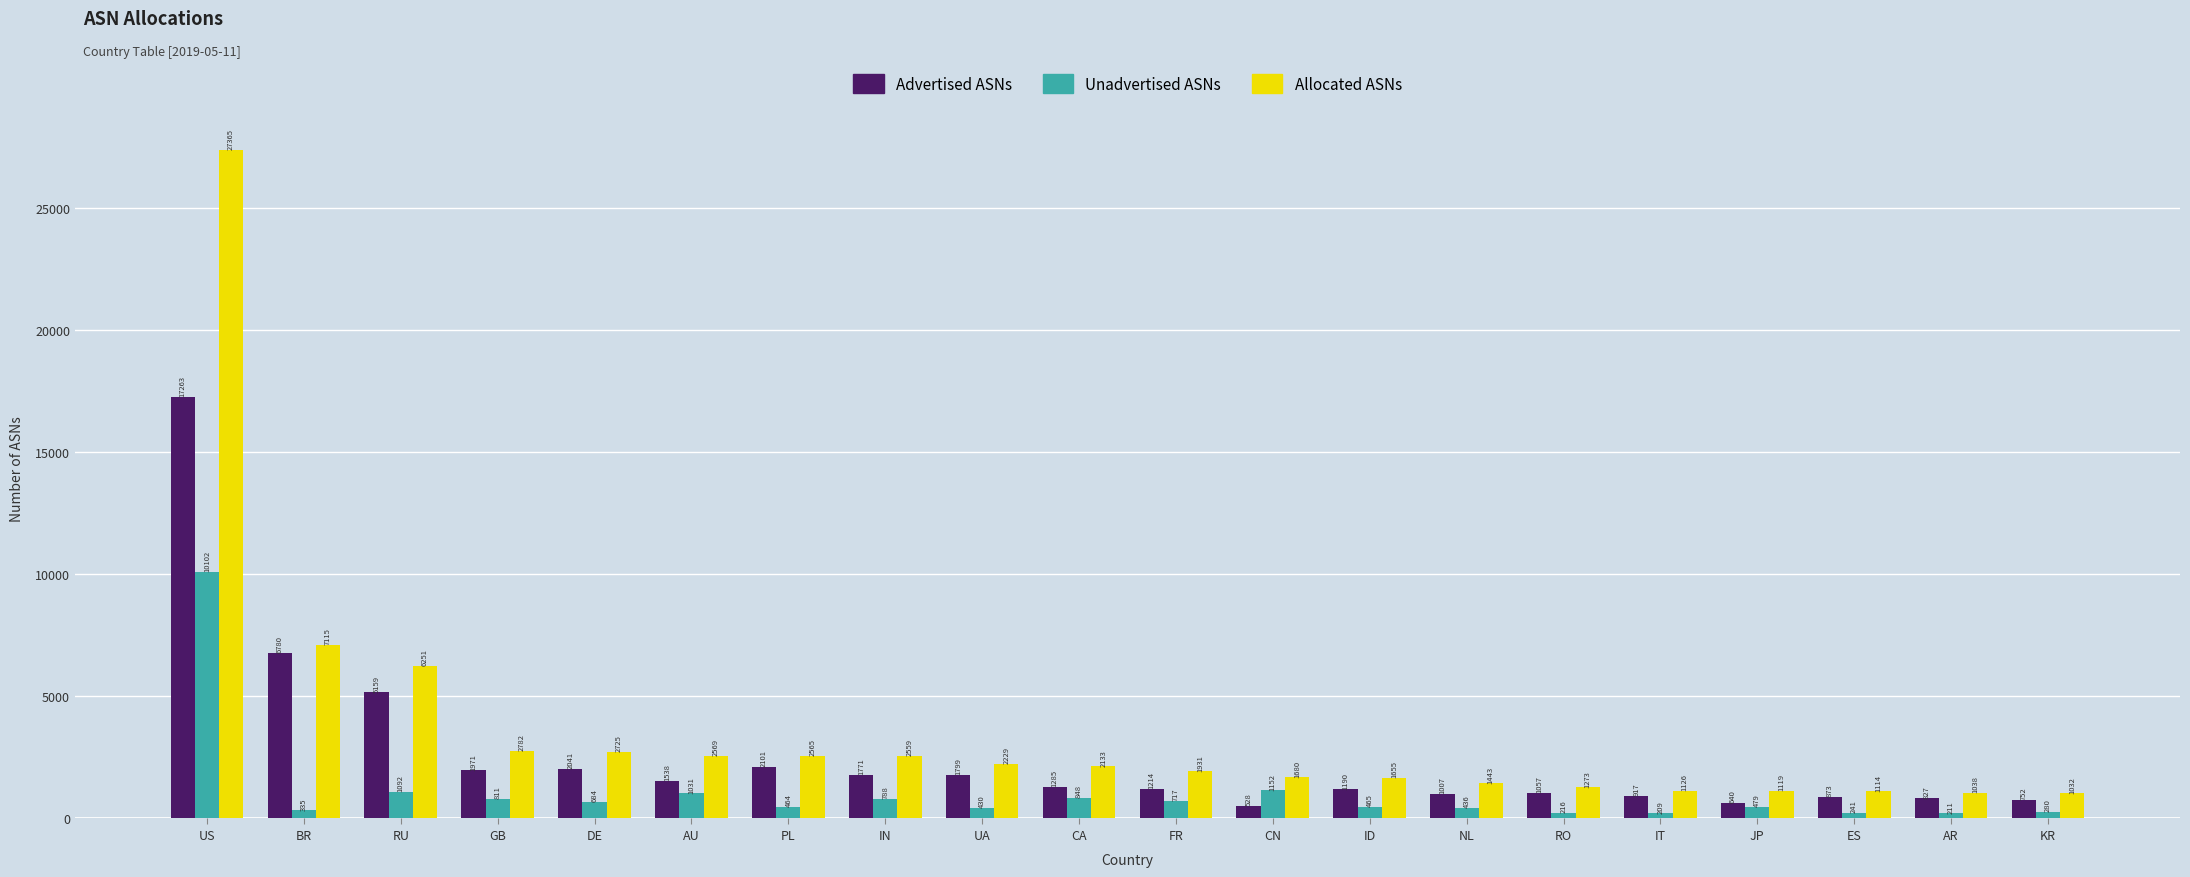

Which series has the largest total across all categories?

Allocated ASNs